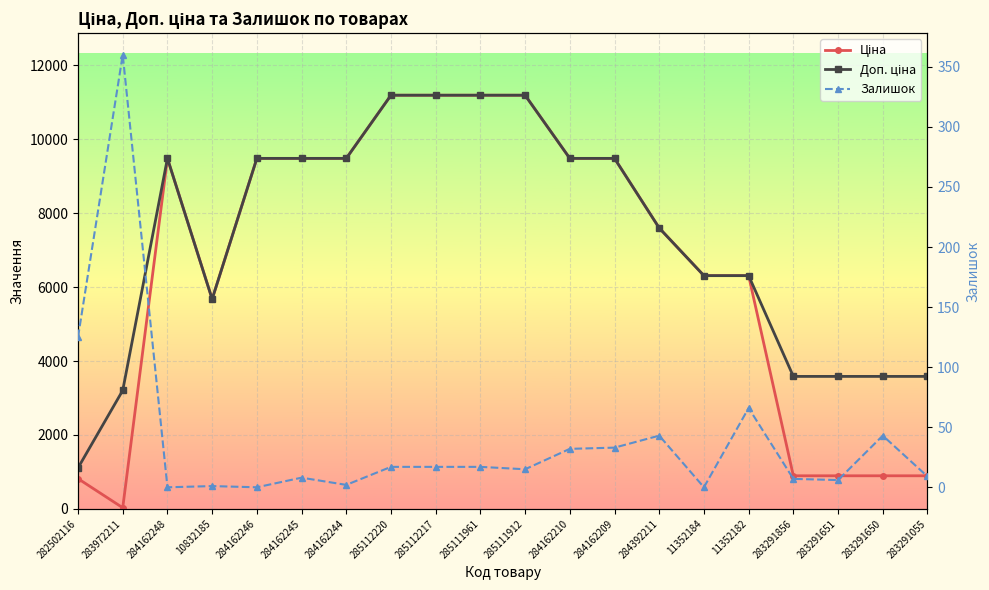

What is the total value across all series at 10832185?

11348.6